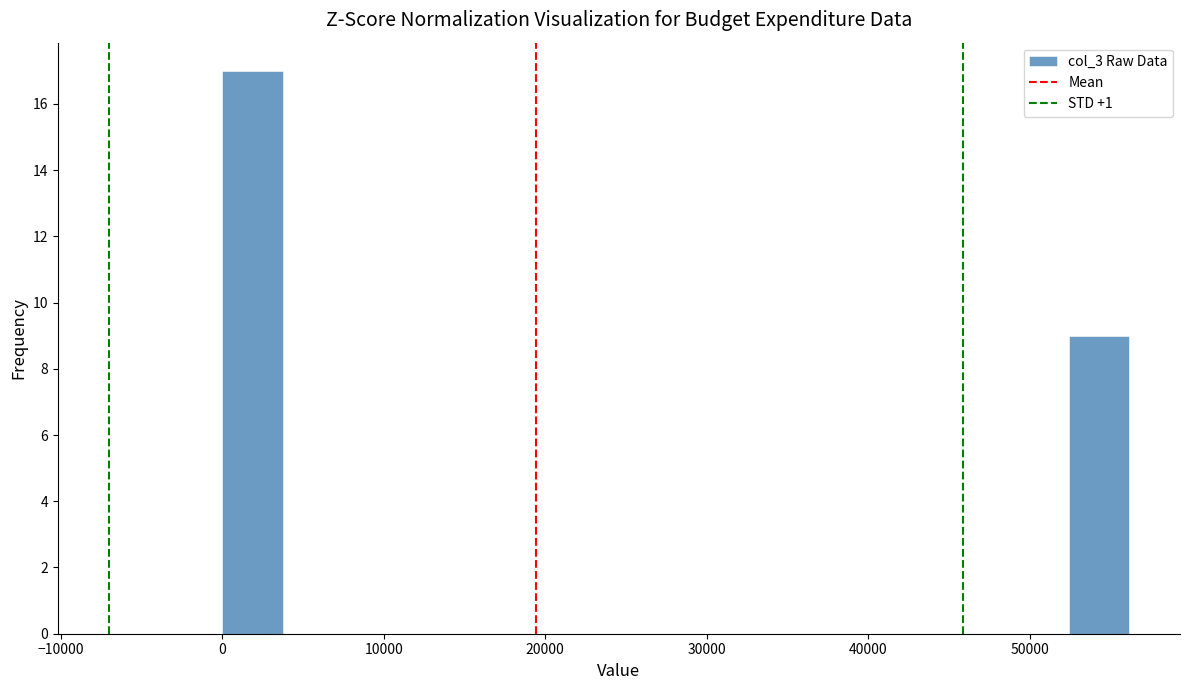

Around what value on the x-axis is the tallest bar? Give the approximate position of its centre, as read against the axis.

2000